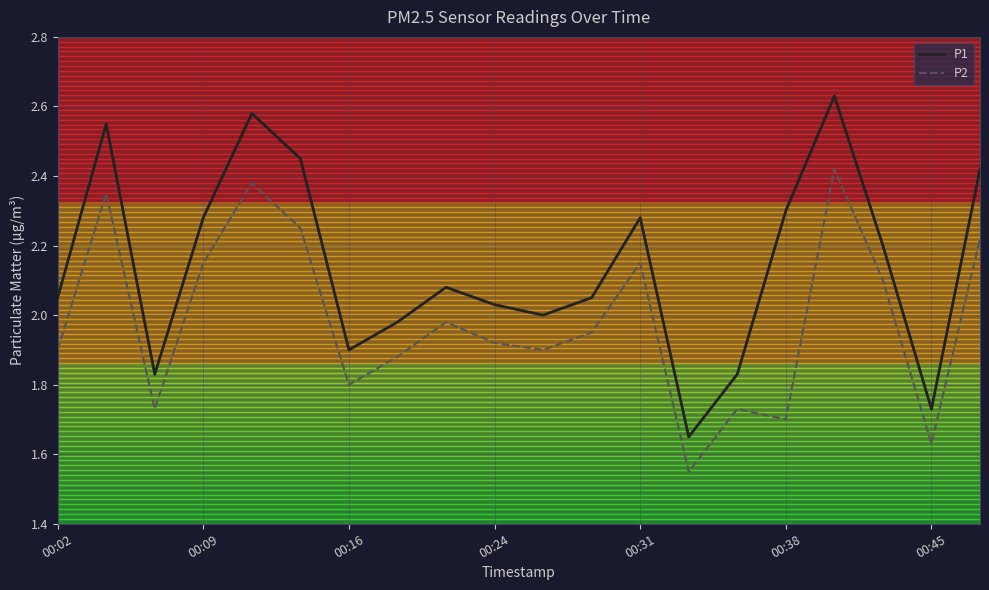

Which series has the widest spread of values?

P1